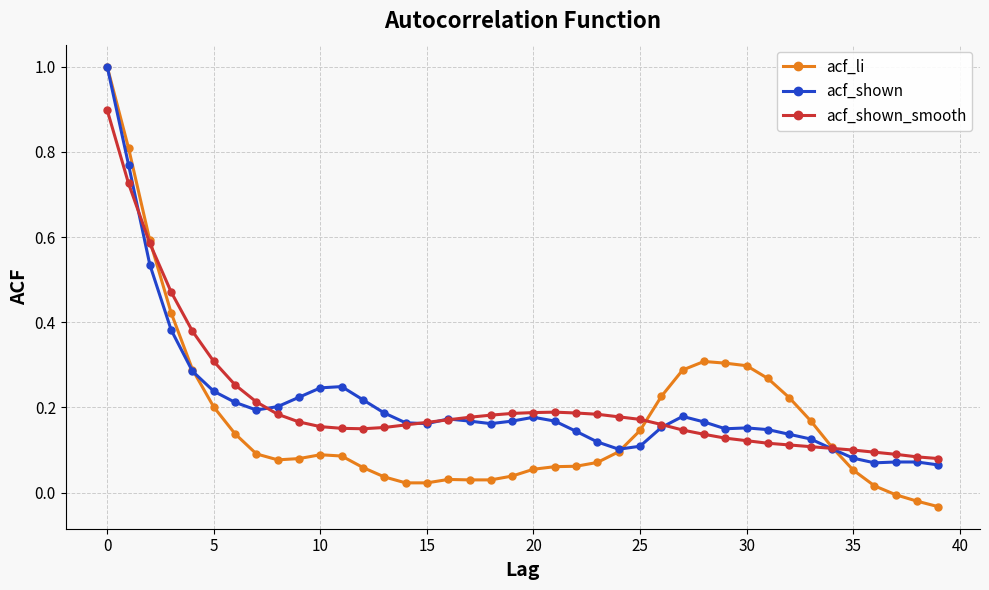

True or false: acf_li has more than 1 interior local peaks.

True